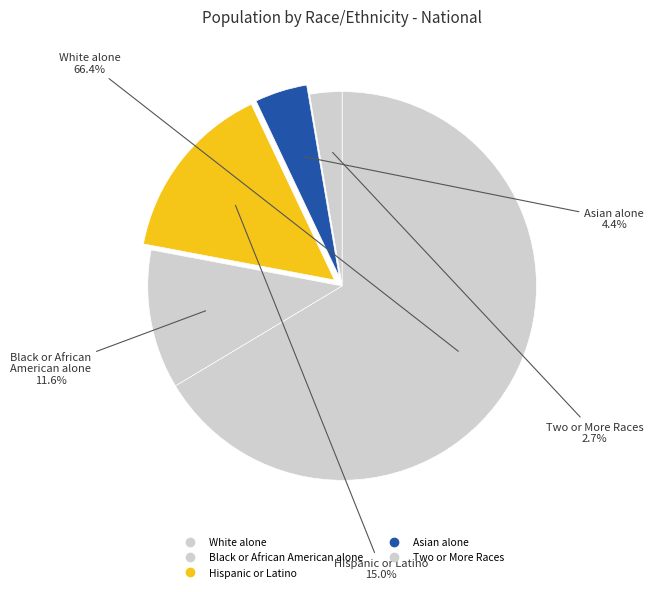

How many segments does this pie chart have?

5